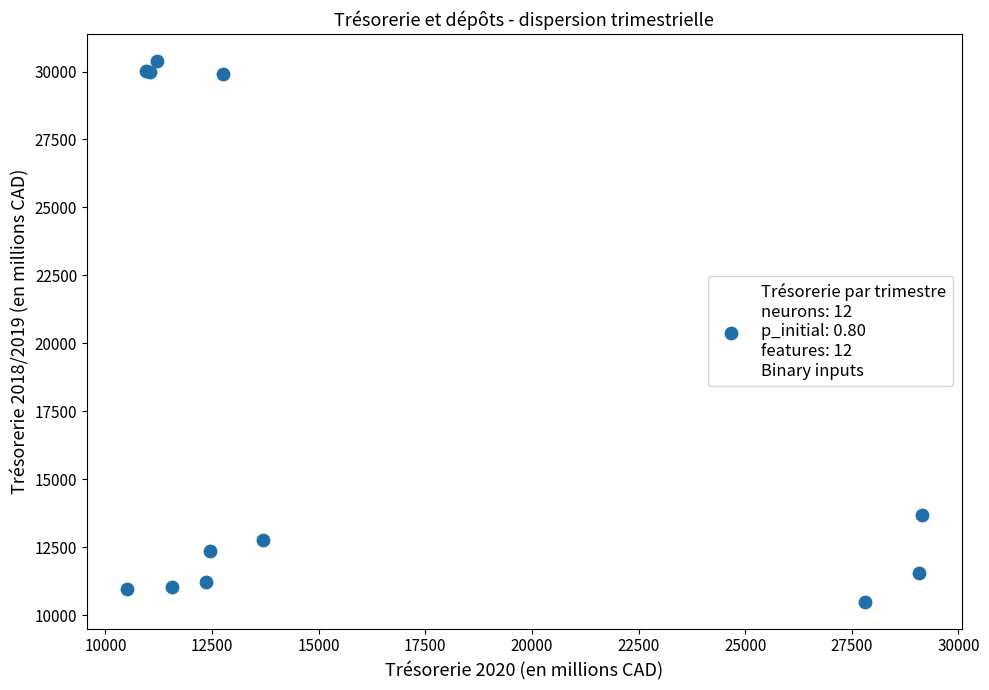

What Y value in the scatter plot is closest to 20442?

13698